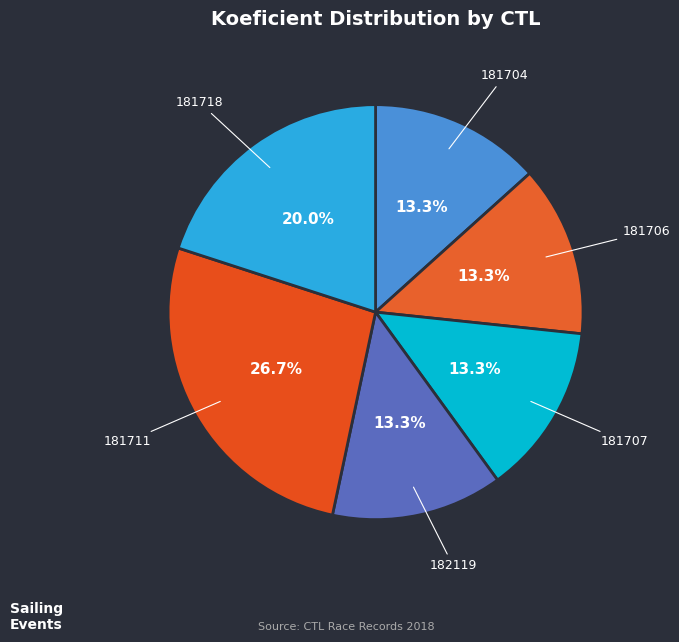

What is the total percentage of 181718 and 182119?

33.3%